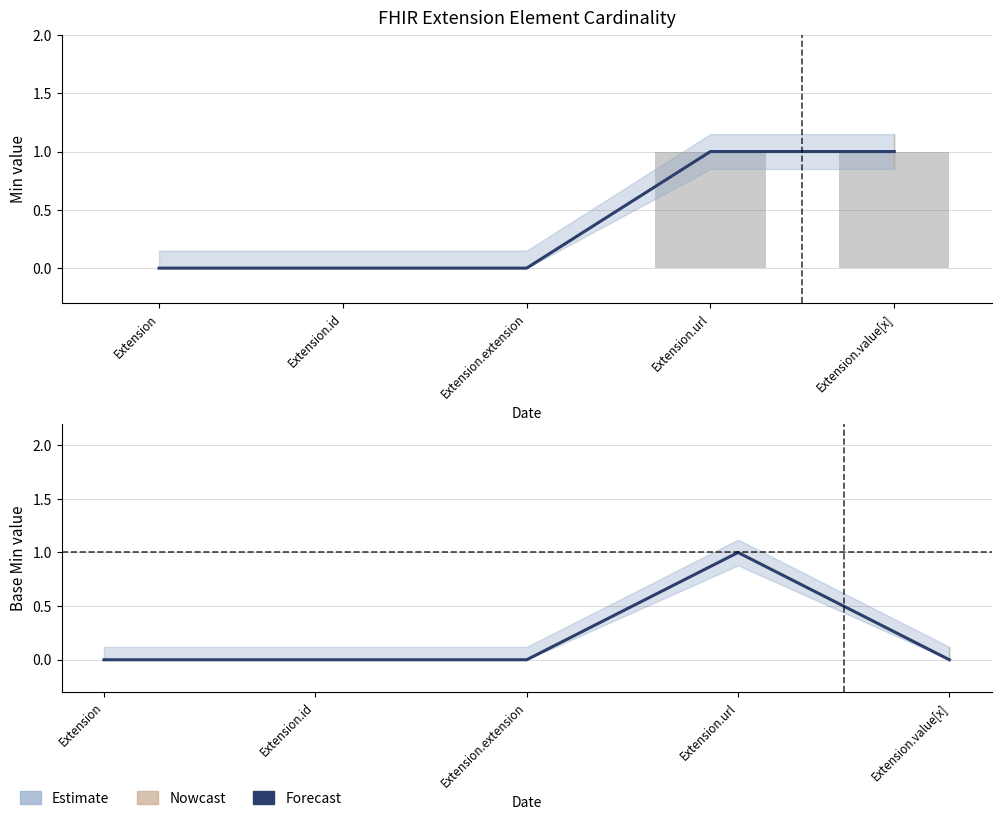

How many bars are there in each group?

2